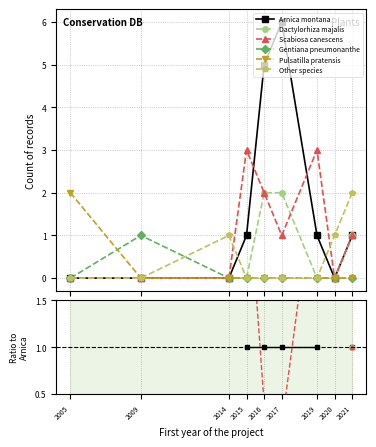

How many data points does each series have?

9